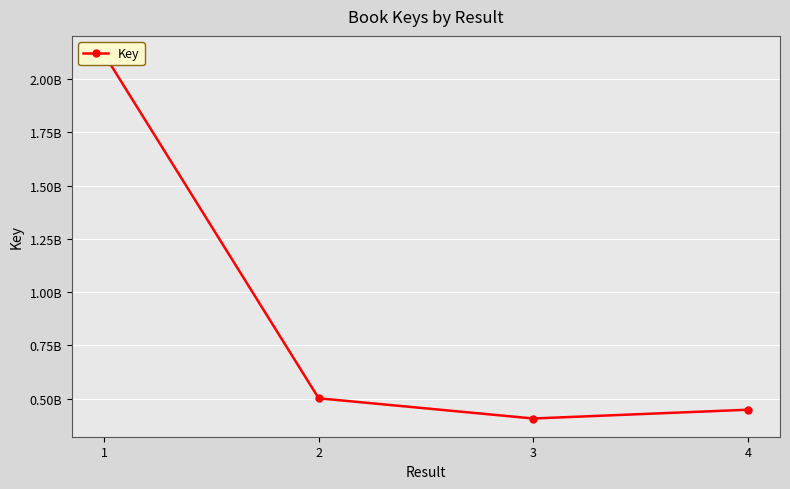

Which has a higher value, 2 or 3?

2